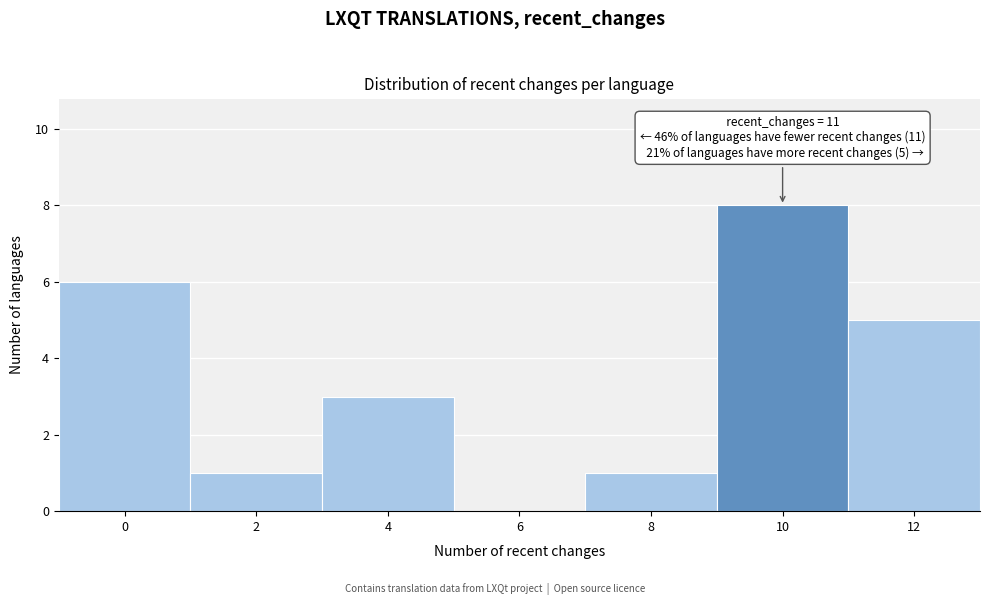

Reading right to left, transcribe all the data shown in this chart.

12=5	10=8	8=1	6=0	4=3	2=1	0=6